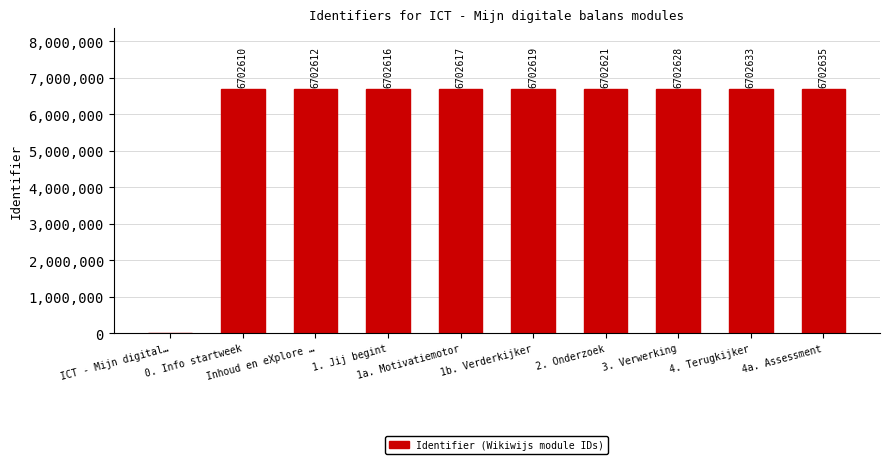

At which label is the value closest to 3351317?

0. Info startweek